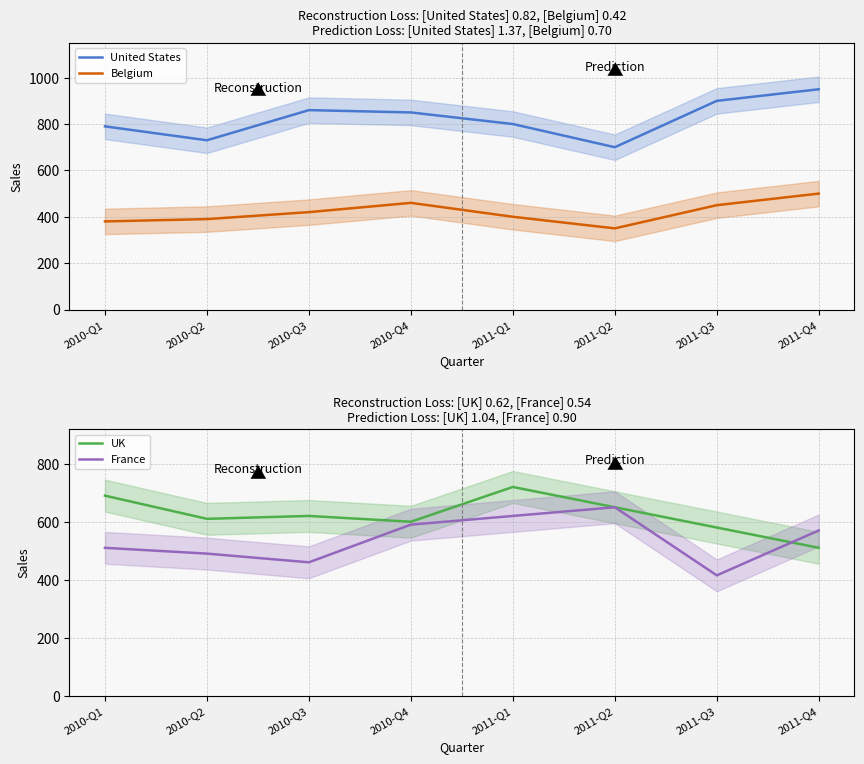

True or false: Belgium and United States intersect in this chart.

False